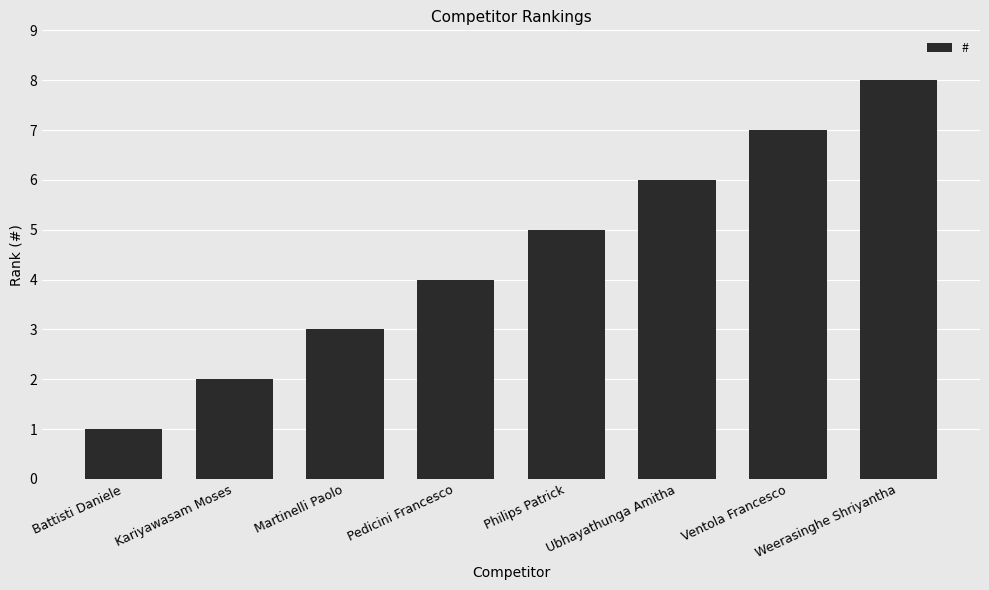

Reading right to left, transcribe all the data shown in this chart.

8	7	6	5	4	3	2	1